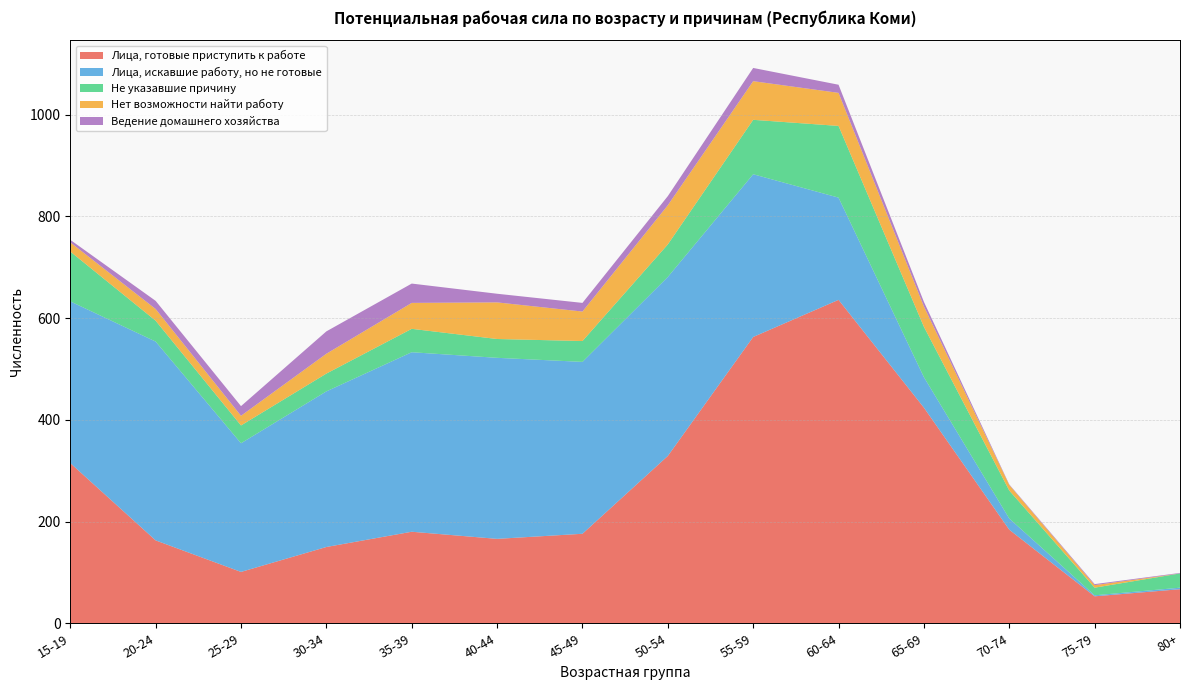

Reading left to right, what are all the values shown in this chart?

Лица, готовые приступить к работе: 15-19=315	20-24=163	25-29=101	30-34=150	35-39=180	40-44=166	45-49=176	50-54=329	55-59=563	60-64=636	65-69=424	70-74=184	75-79=53	80+=67
Лица, искавшие работу, но не готовые: 15-19=318	20-24=391	25-29=253	30-34=306	35-39=353	40-44=356	45-49=338	50-54=352	55-59=320	60-64=201	65-69=60	70-74=22	75-79=2	80+=3
Не указавшие причину: 15-19=98	20-24=41	25-29=35	30-34=35	35-39=46	40-44=37	45-49=41	50-54=64	55-59=107	60-64=141	65-69=99	70-74=55	75-79=15	80+=28
Нет возможности найти работу: 15-19=18	20-24=23	25-29=19	30-34=39	35-39=51	40-44=72	45-49=58	50-54=77	55-59=76	60-64=65	65-69=40	70-74=11	75-79=5	80+=0
Ведение домашнего хозяйства: 15-19=5	20-24=16	25-29=19	30-34=44	35-39=38	40-44=17	45-49=17	50-54=18	55-59=26	60-64=16	65-69=9	70-74=1	75-79=2	80+=1